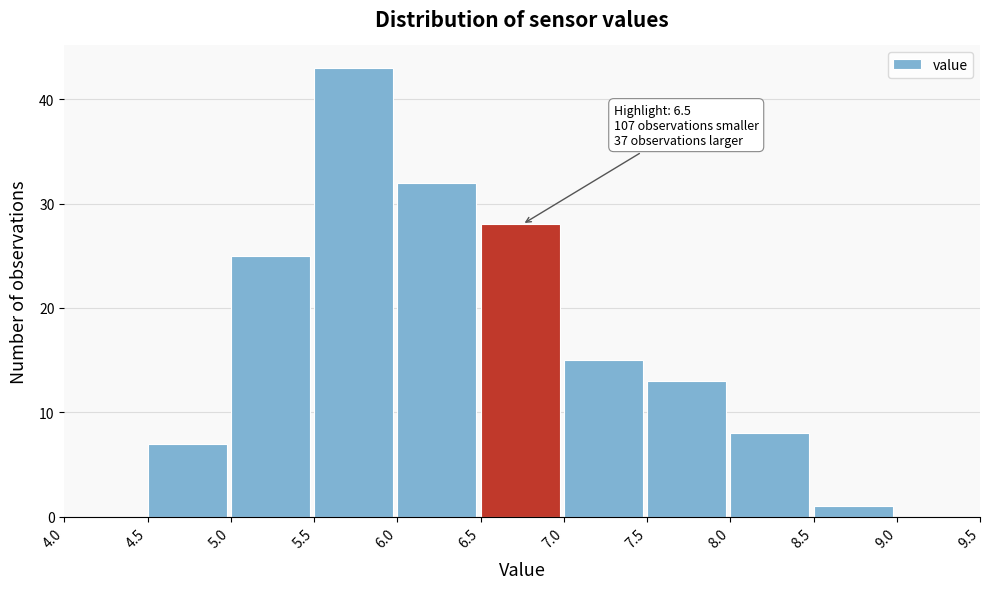

Over which range of the x-axis is the bar tallest?

5.5 to 6.0